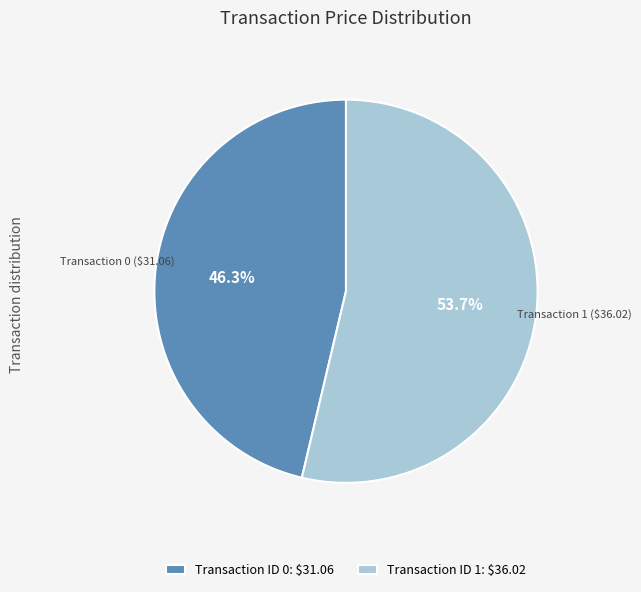

Which category accounts for the majority?

Transaction ID 1: $36.02